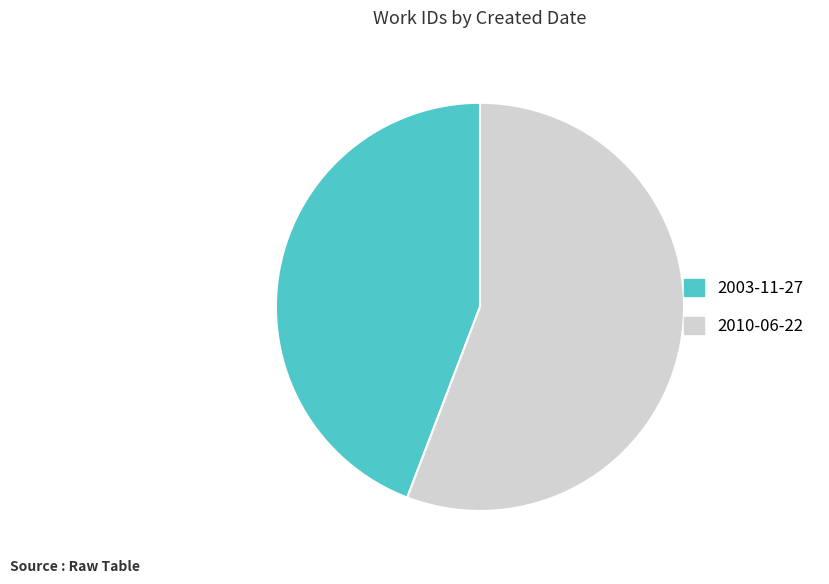

What is the ratio of the value at 2003-11-27 to the value at 2010-06-22?

0.8